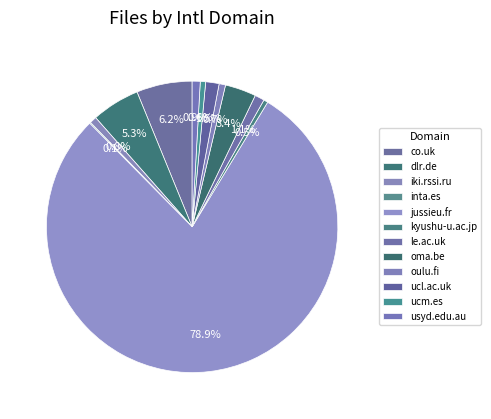

Is it true that oulu.fi is 1% of the pie?

True